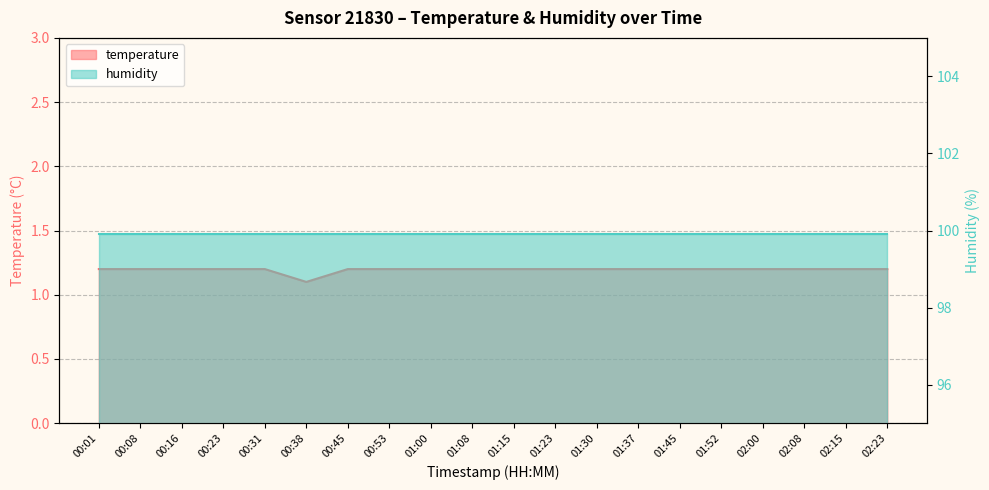

List the labels in order of value, smallest first.

00:38, 00:01, 00:08, 00:16, 00:23, 00:31, 00:45, 00:53, 01:00, 01:08, 01:15, 01:23, 01:30, 01:37, 01:45, 01:52, 02:00, 02:08, 02:15, 02:23